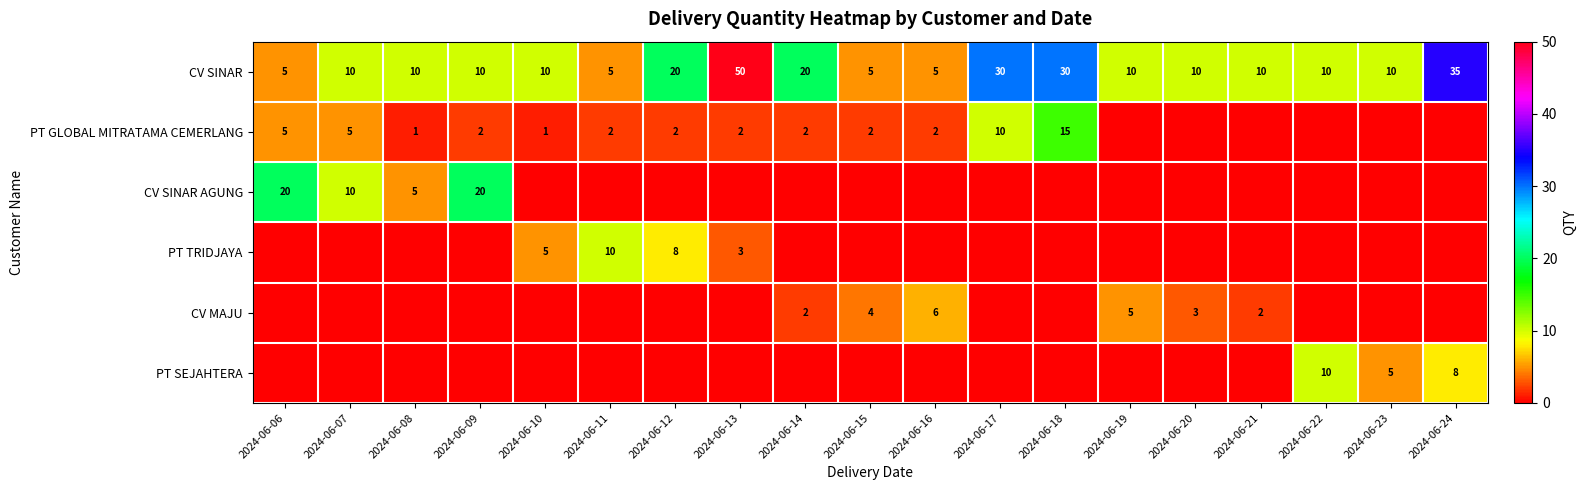

How many CV SINAR values are between 10 and 20?

11